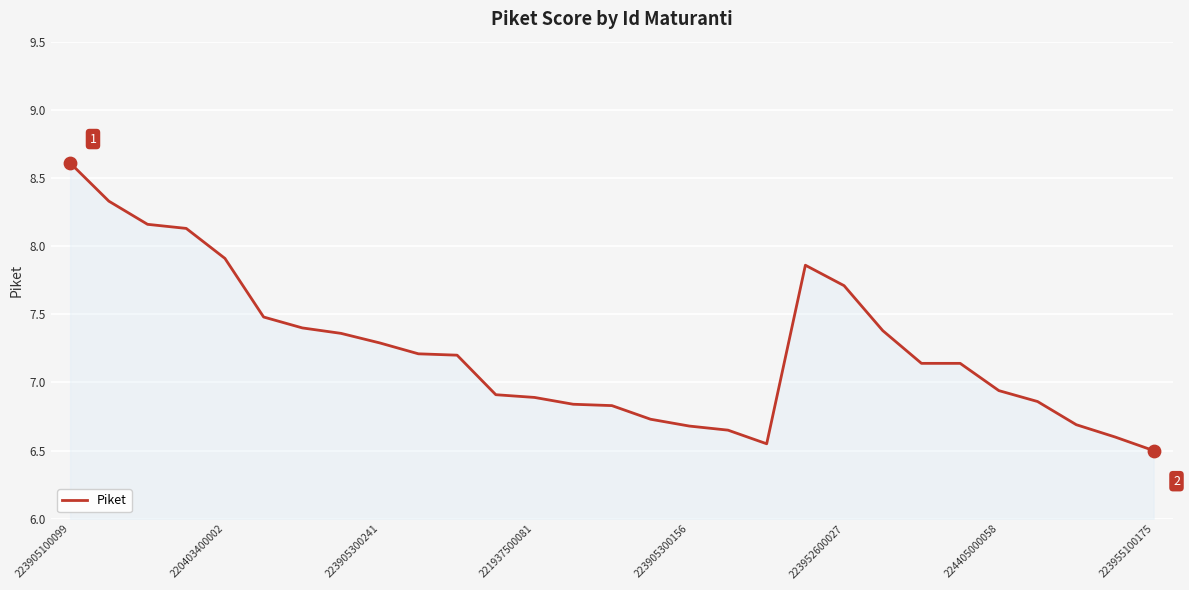

What is the difference between the maximum and minimum values?

2.1